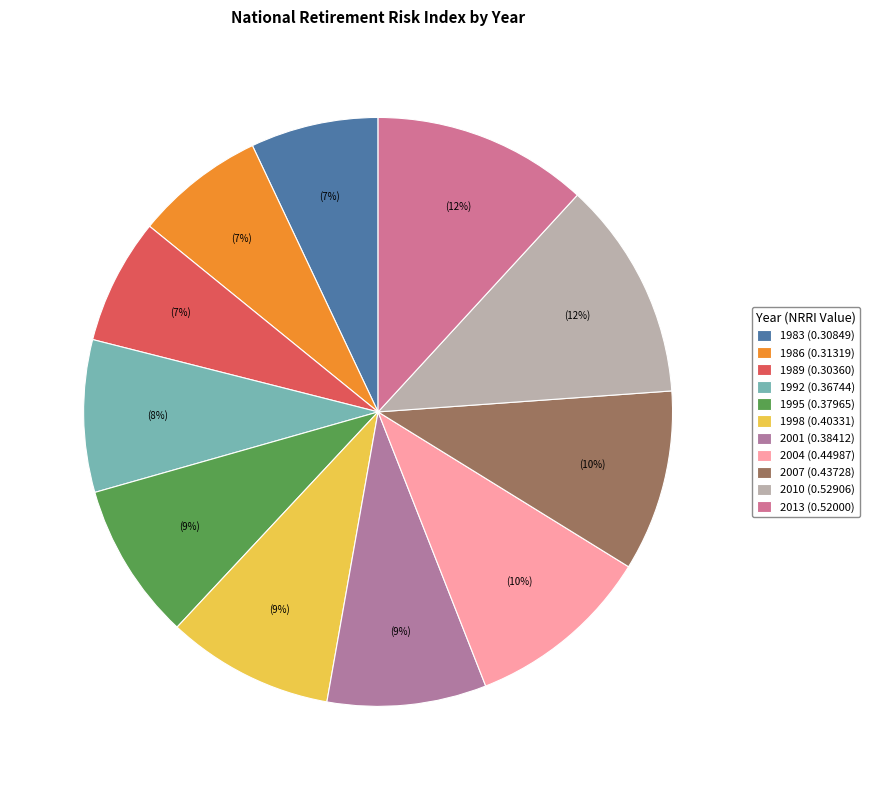

To the nearest percent, what portion does 2013 represent?

12%